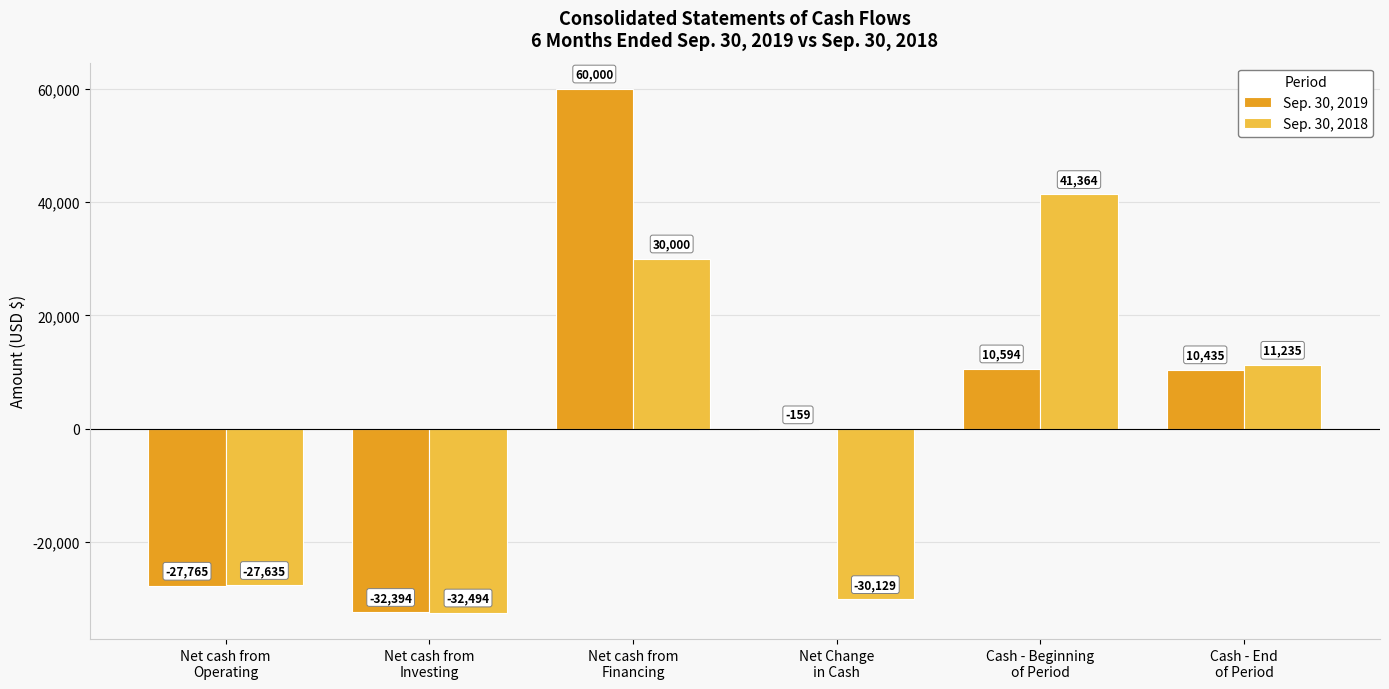

Are the bars grouped side by side (vs. stacked)?

Yes